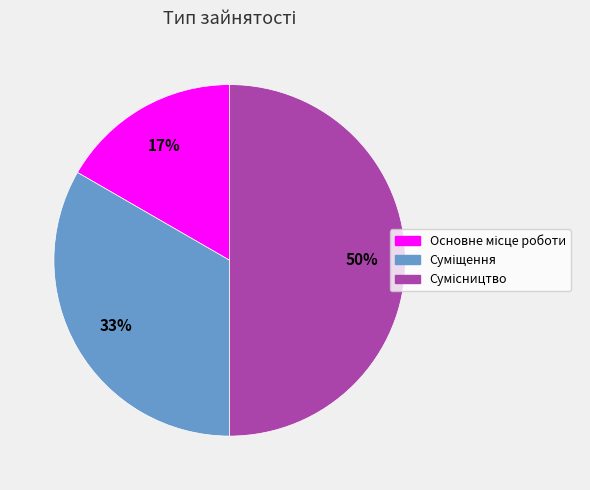

To the nearest percent, what is the average slice percentage?

33%